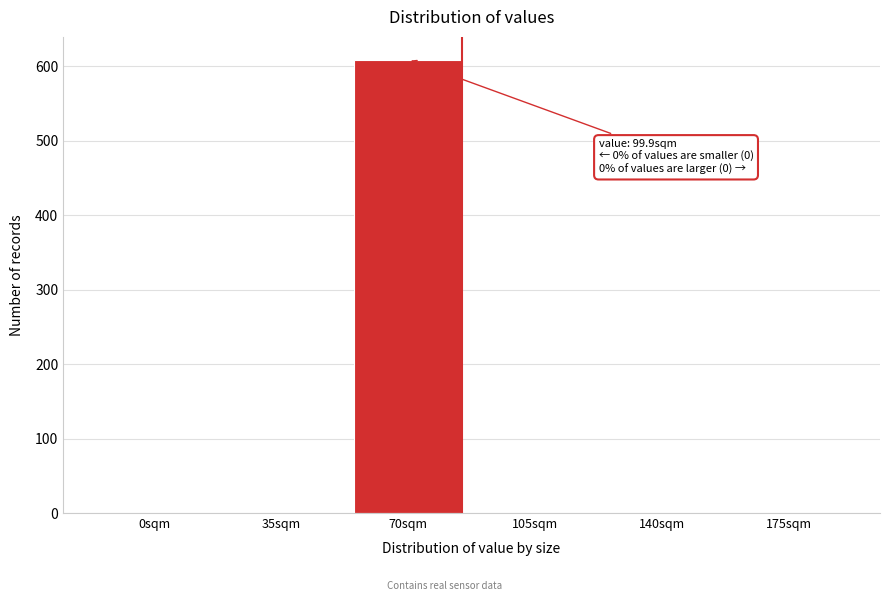

Reading left to right, list all the values displayed in this chart.

0sqm=0	35sqm=0	70sqm=609	105sqm=0	140sqm=0	175sqm=0